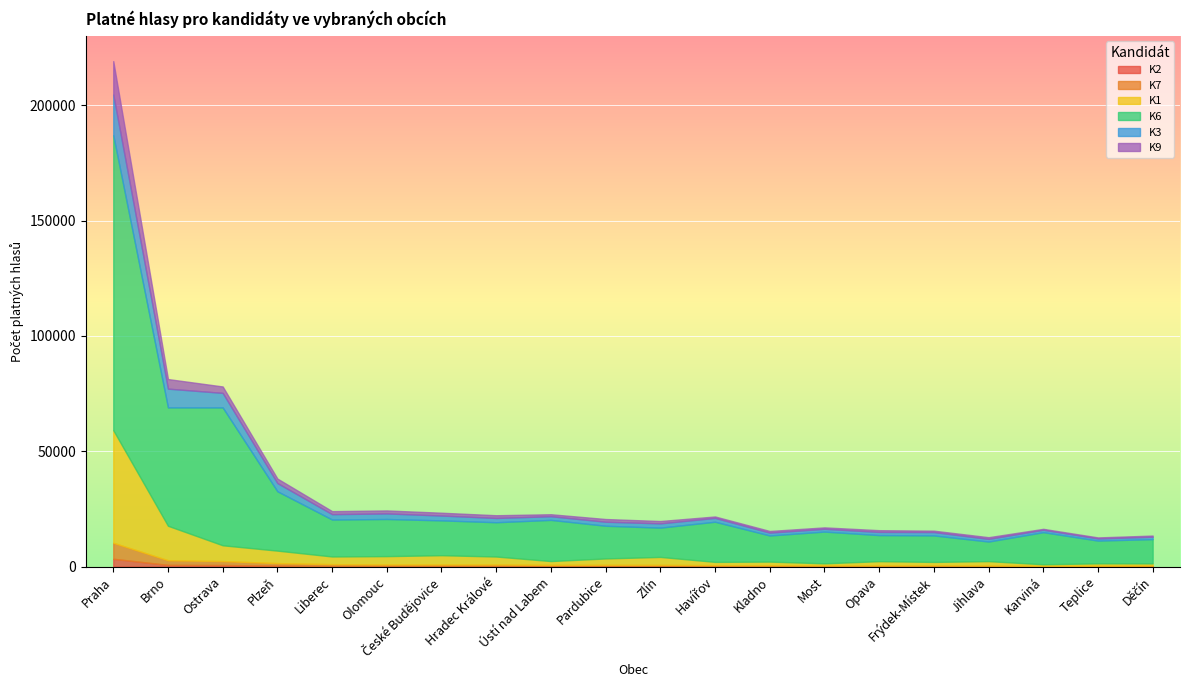

How many lines are shown in the chart?

6